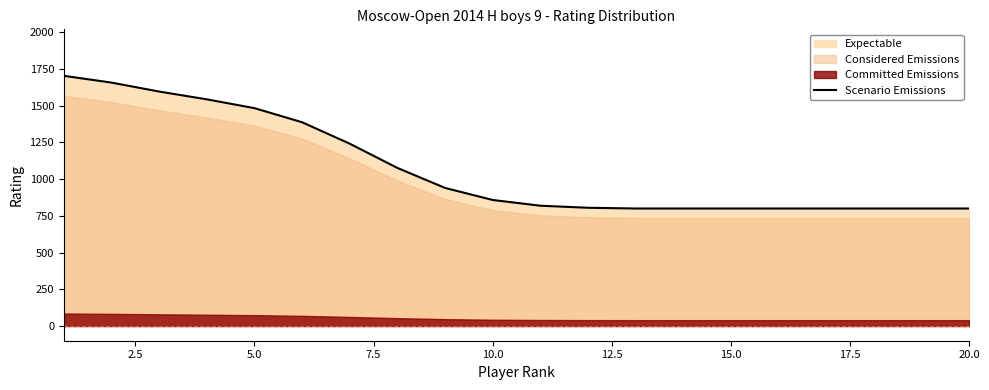

What is the lowest value of the Scenario Emissions series?

800